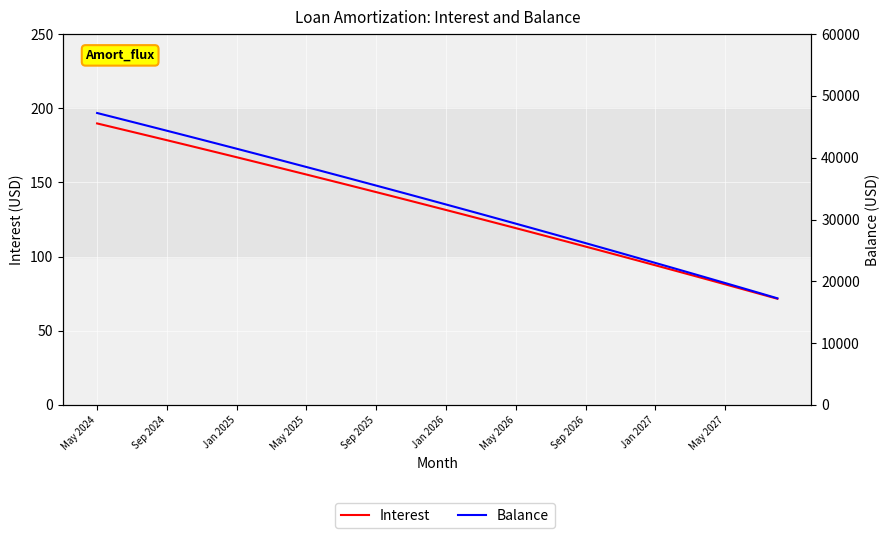

Between May 2024 and Sep 2024, which is larger?

May 2024